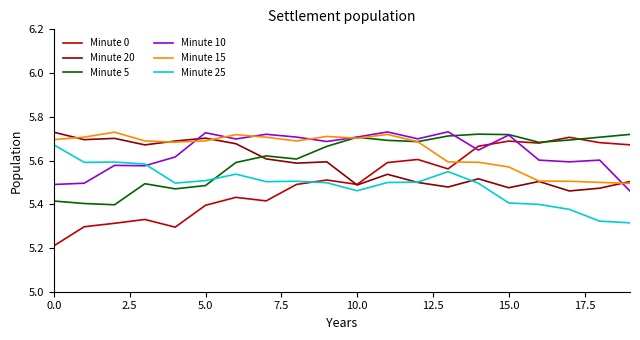

Which series ends up on top after the final intersection of Minute 5 and Minute 25?

Minute 5